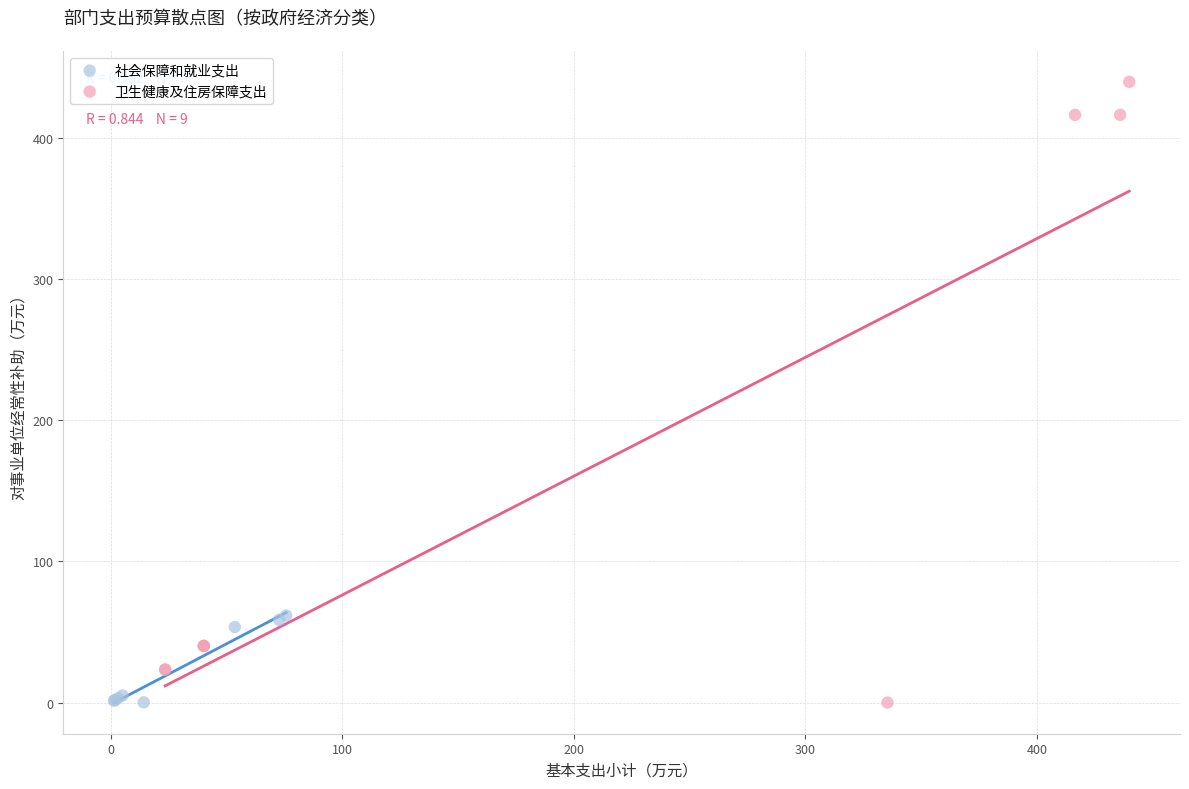

Which series reaches the maximum Y coordinate?

卫生健康及住房保障支出